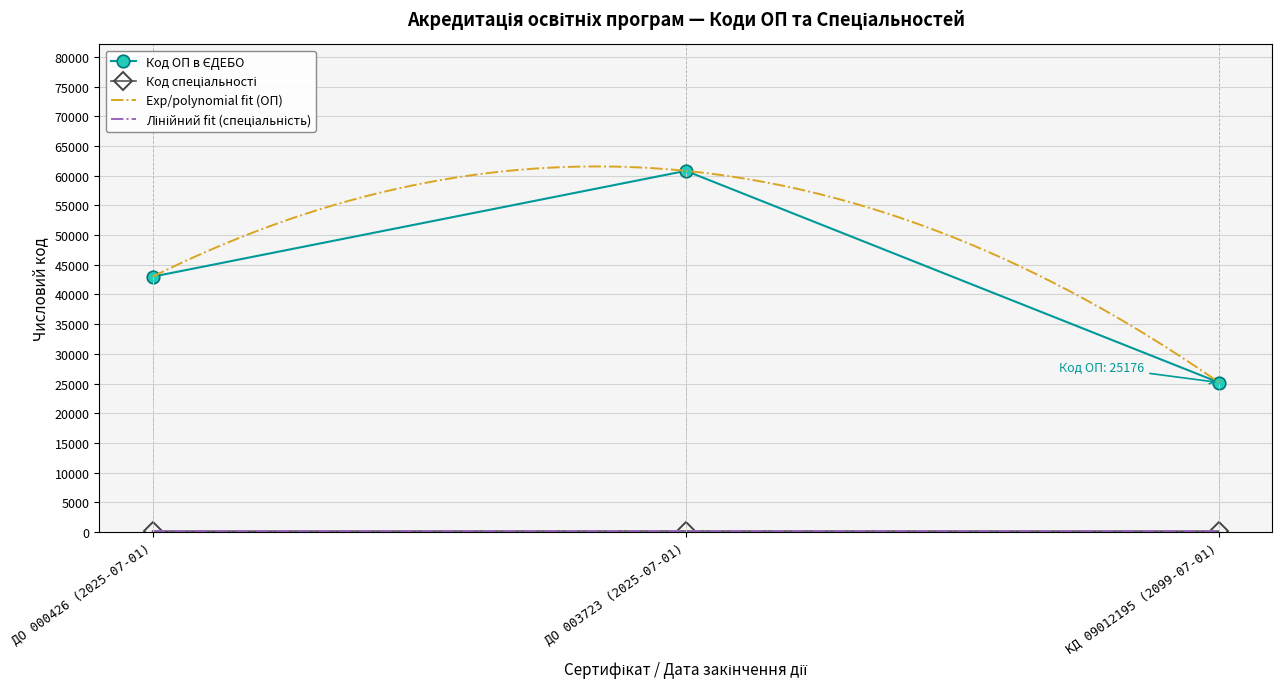

What is the average value of the Код спеціальності series?

159